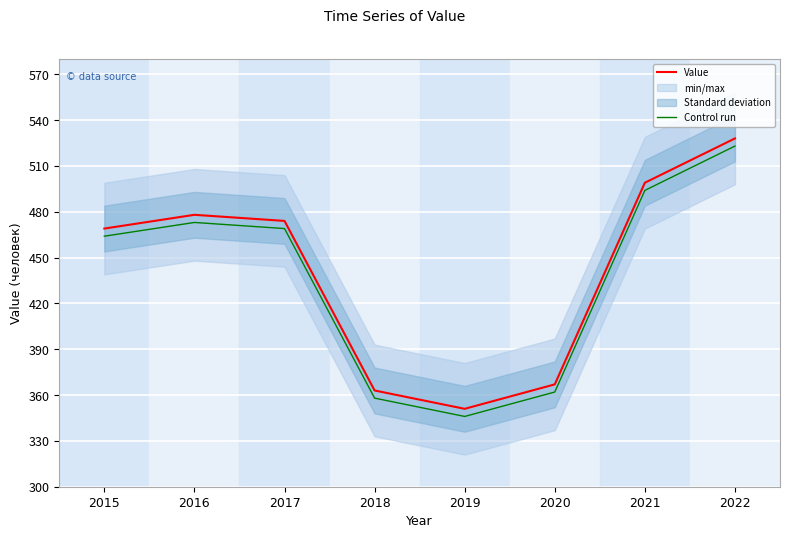

Rank the series at 2020 from lowest to highest value.

Control run, Value